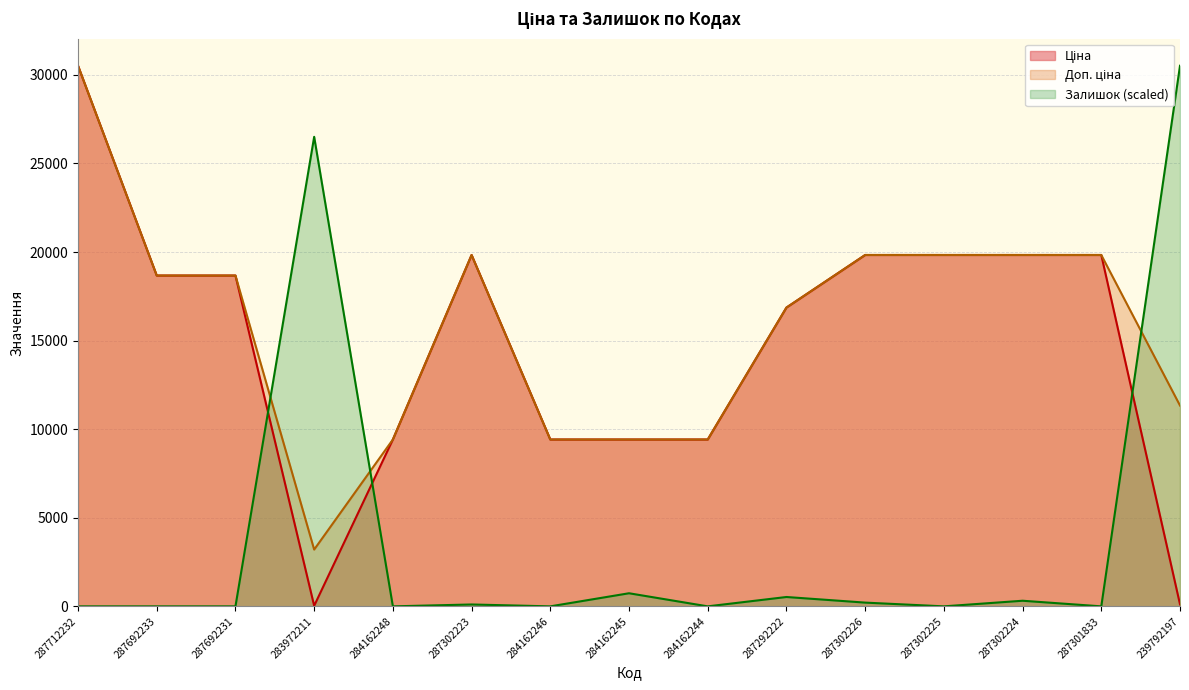

How many distinct data groups are displayed?

3